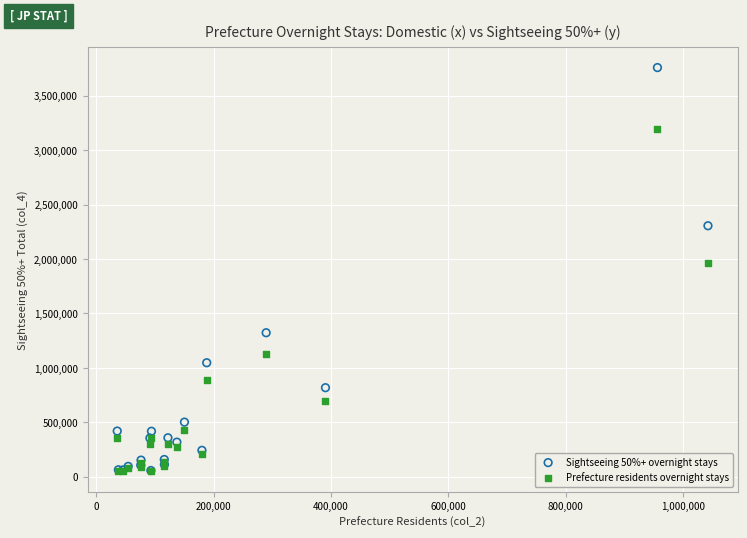

Which series reaches the maximum Y coordinate?

Sightseeing 50%+ overnight stays